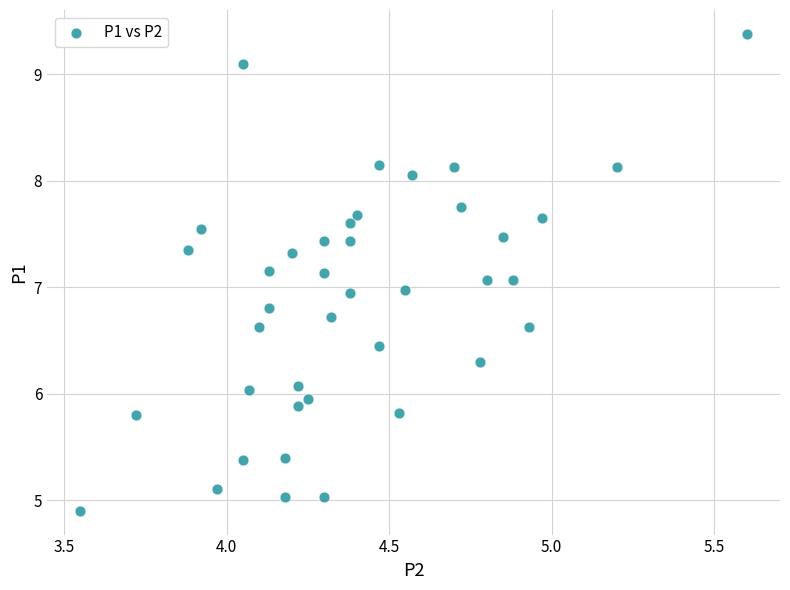

What is the range of Y values (max minus min)?

4.5